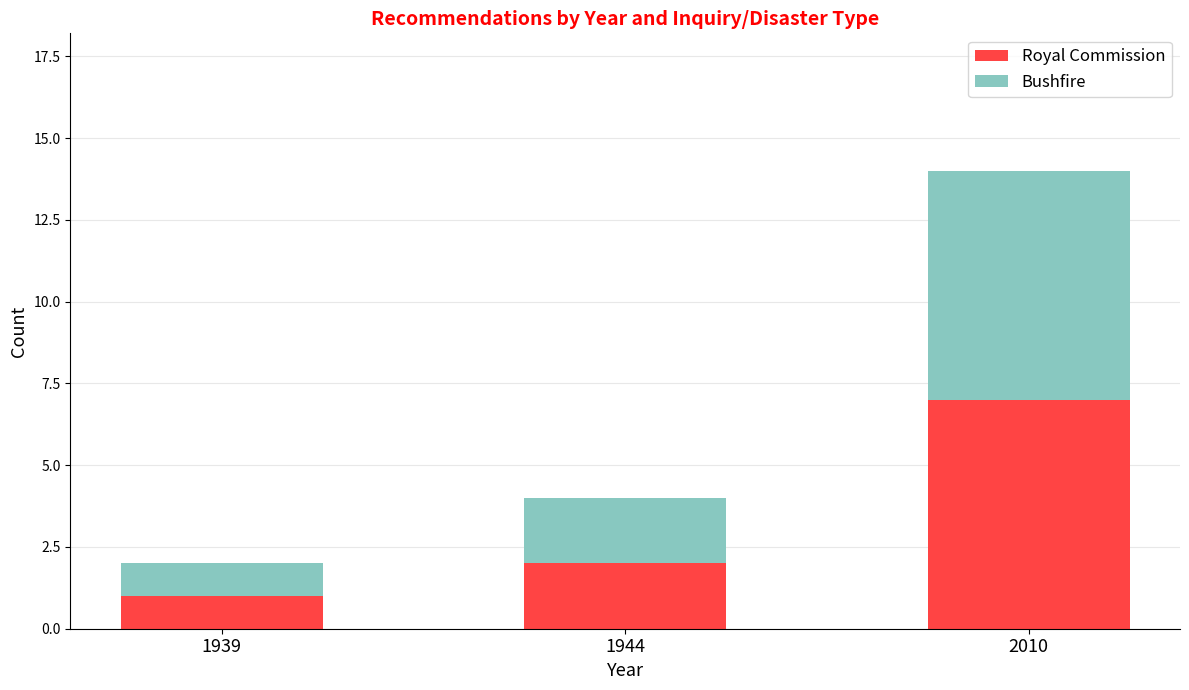

How many bars are there in total?

3